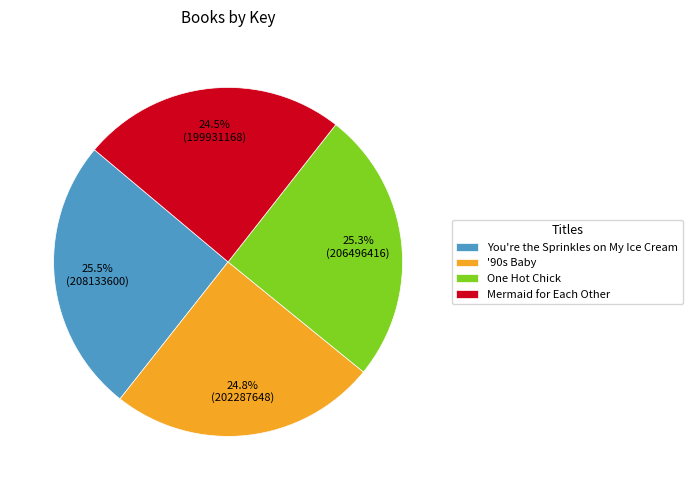

Between '90s Baby and One Hot Chick, which is larger?

One Hot Chick